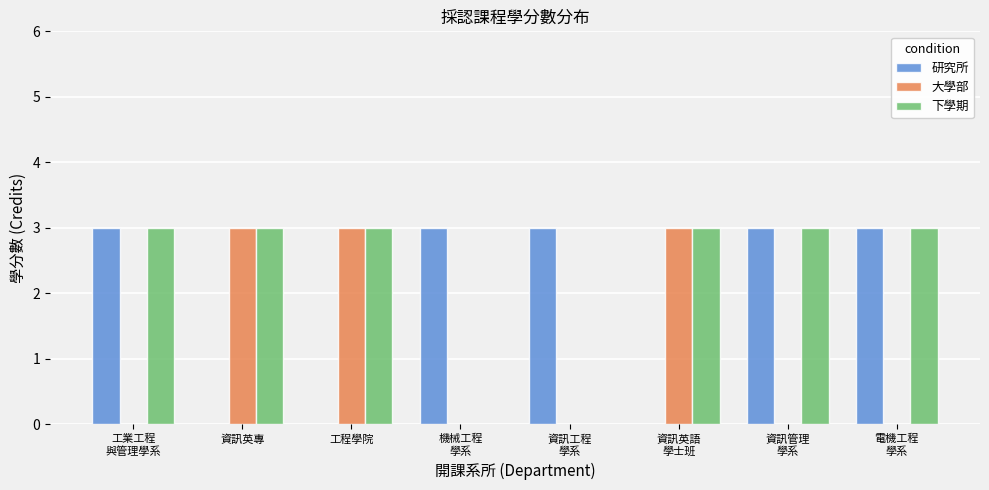

What is the maximum value shown in the chart?

3